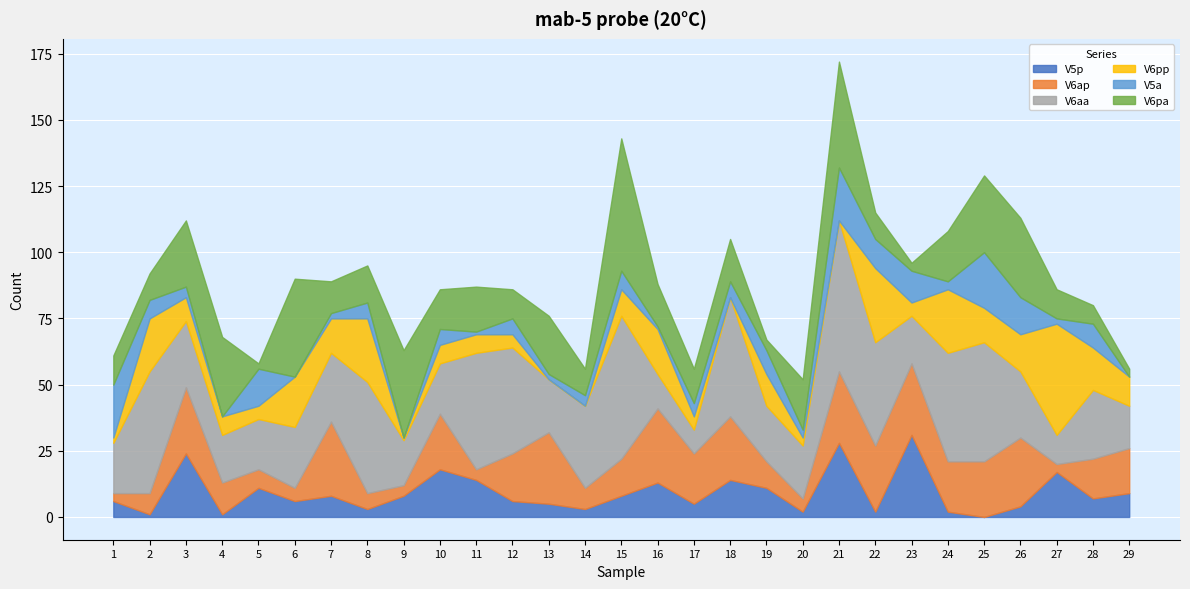

What are all the series names shown in the legend?

V5p, V6ap, V6aa, V6pp, V5a, V6pa